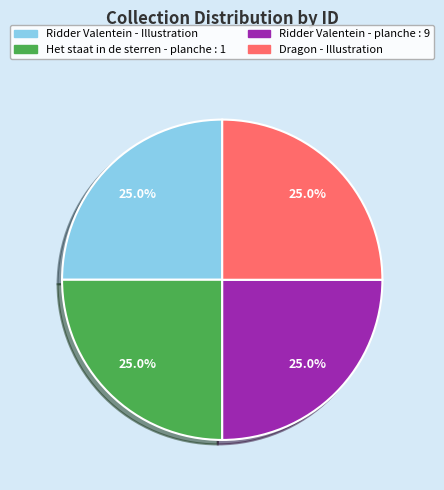

To the nearest percent, what percentage of the pie is Ridder Valentein - Illustration?

25%